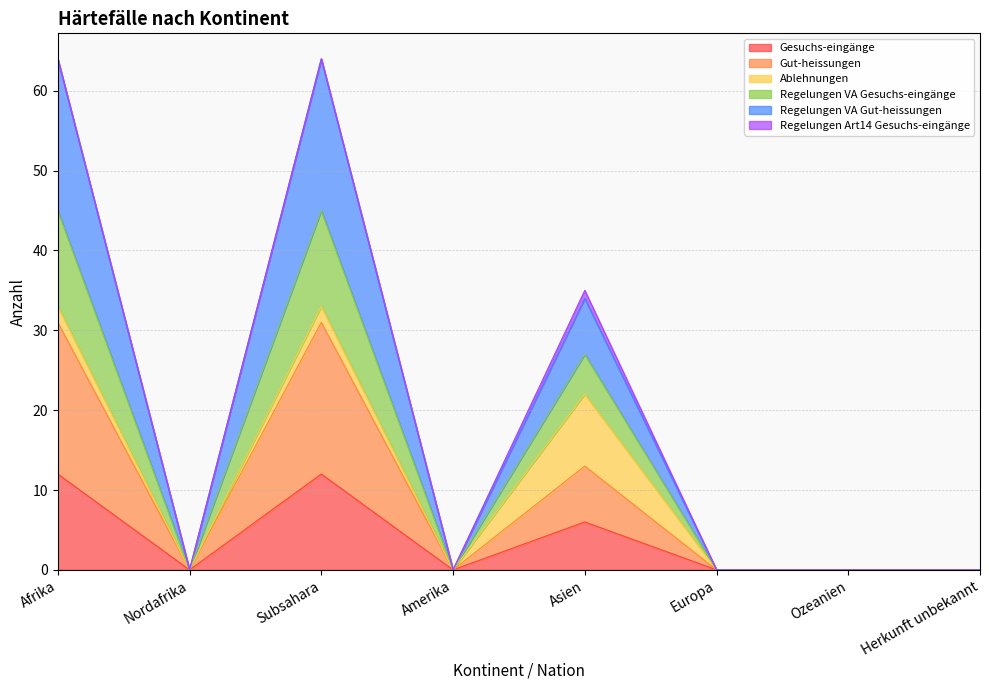

How many interior local valleys does the Gut-heissungen series have?

2